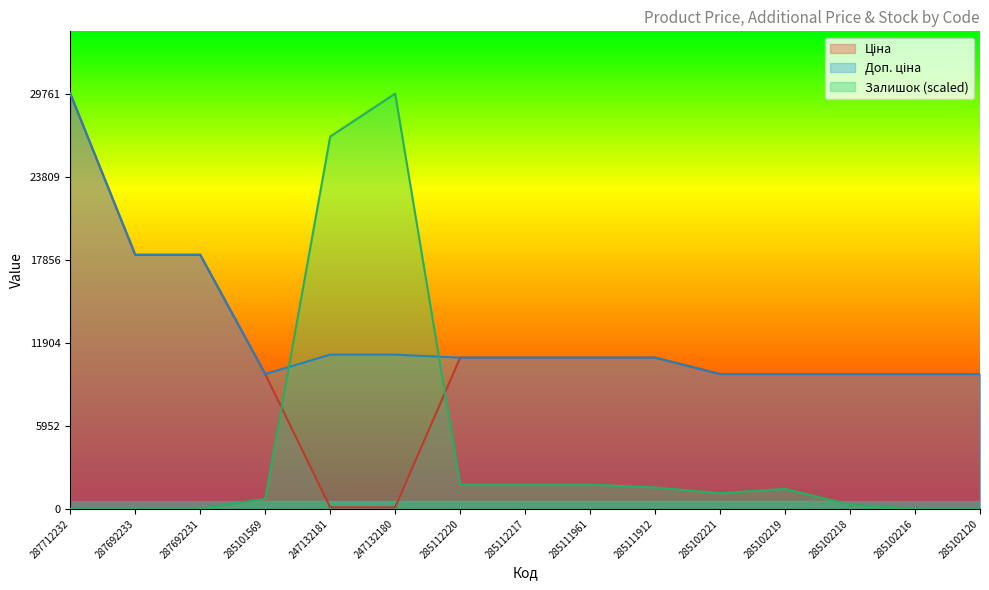

What is the highest value of the Доп. ціна series?

29761.5